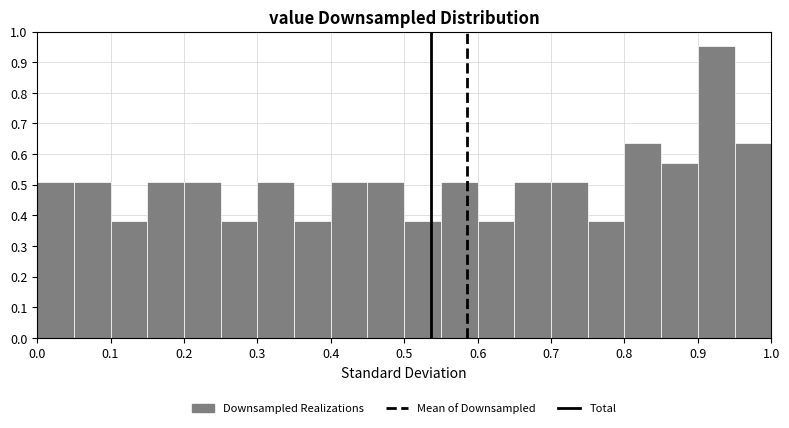

Reading left to right, transcribe this chart: for each bar, give the range it covers on the x-axis and its height. The values are not printed on the chart, so give them approximately, as read against the axis.

0.00 to 0.05: 0.51
0.05 to 0.10: 0.51
0.10 to 0.15: 0.38
0.15 to 0.20: 0.51
0.20 to 0.25: 0.51
0.25 to 0.30: 0.38
0.30 to 0.35: 0.51
0.35 to 0.40: 0.38
0.40 to 0.45: 0.51
0.45 to 0.50: 0.51
0.50 to 0.55: 0.38
0.55 to 0.60: 0.51
0.60 to 0.65: 0.38
0.65 to 0.70: 0.51
0.70 to 0.75: 0.51
0.75 to 0.80: 0.38
0.80 to 0.85: 0.63
0.85 to 0.90: 0.57
0.90 to 0.95: 0.95
0.95 to 1.00: 0.63